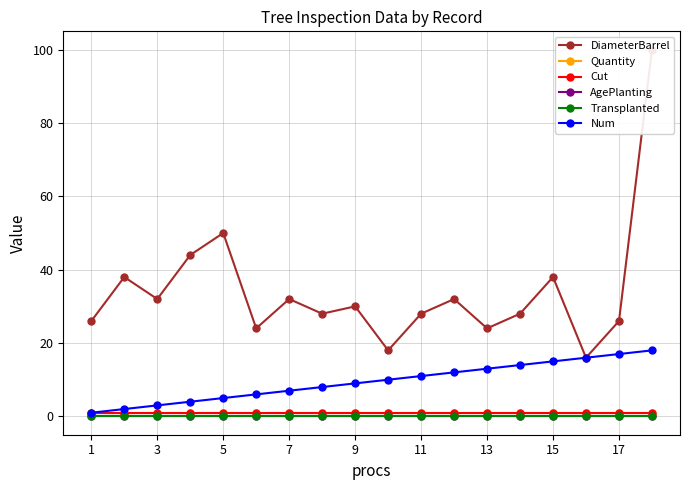

True or false: Cut and Num intersect in this chart.

False